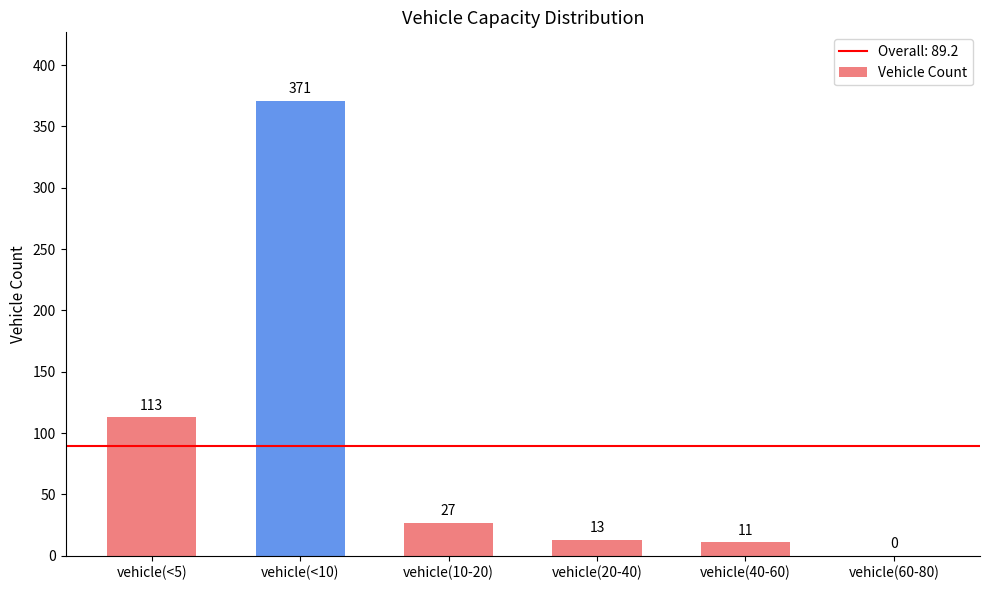

Is it true that the value at vehicle(<5) is 113?

True